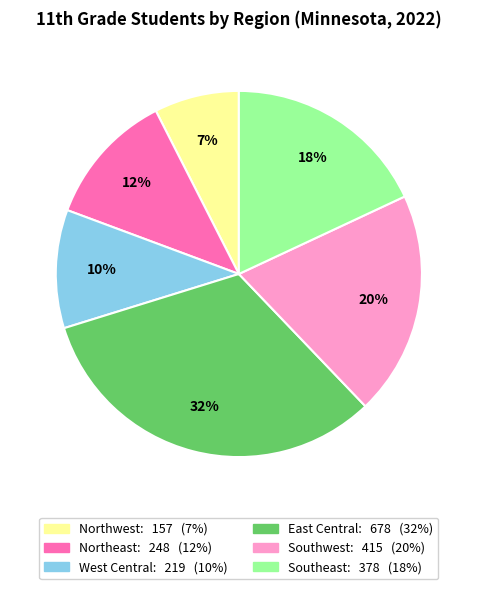

Approximately how many times larger is the value at West Central compared to Northwest?

1.4